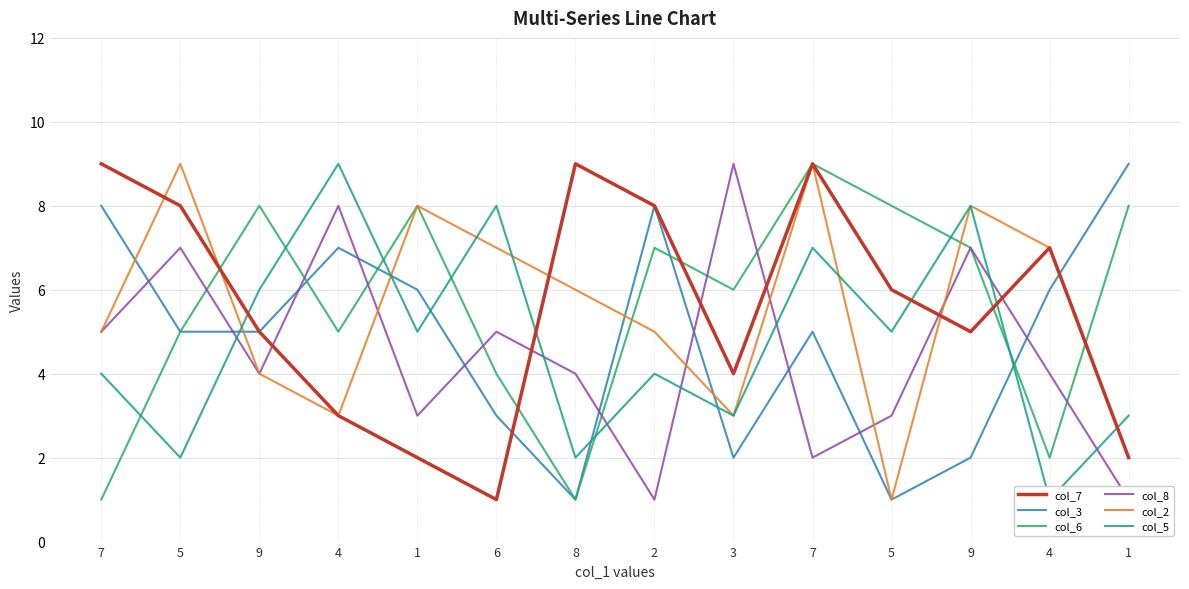

At which label is col_7 closest to 5?

9